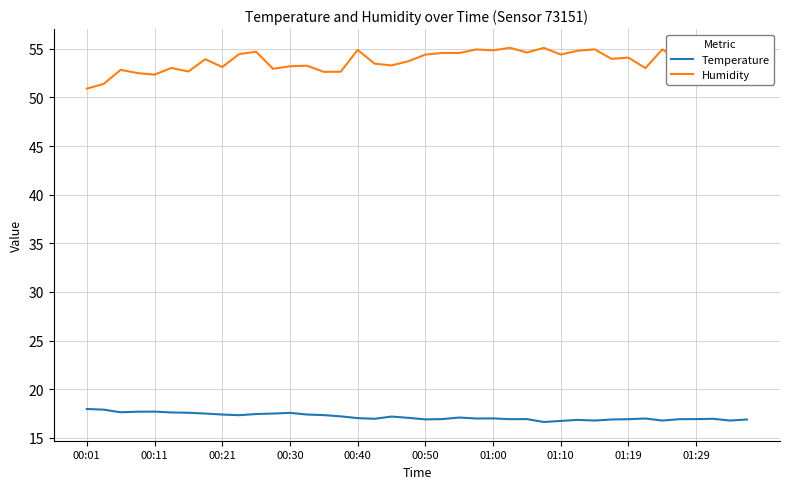

What is the difference between the maximum and minimum values in the Temperature series?

1.3